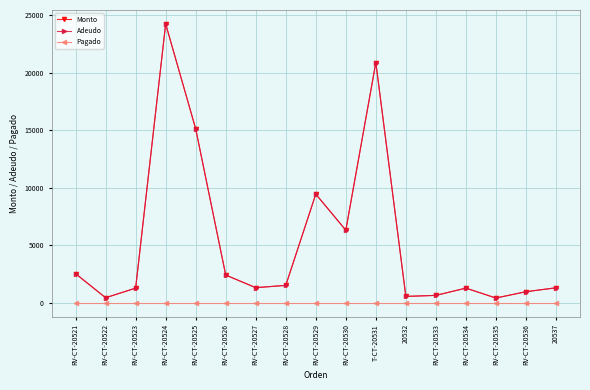

Which series changed the most between RV-CT-20528 and T-CT-20531?

Monto